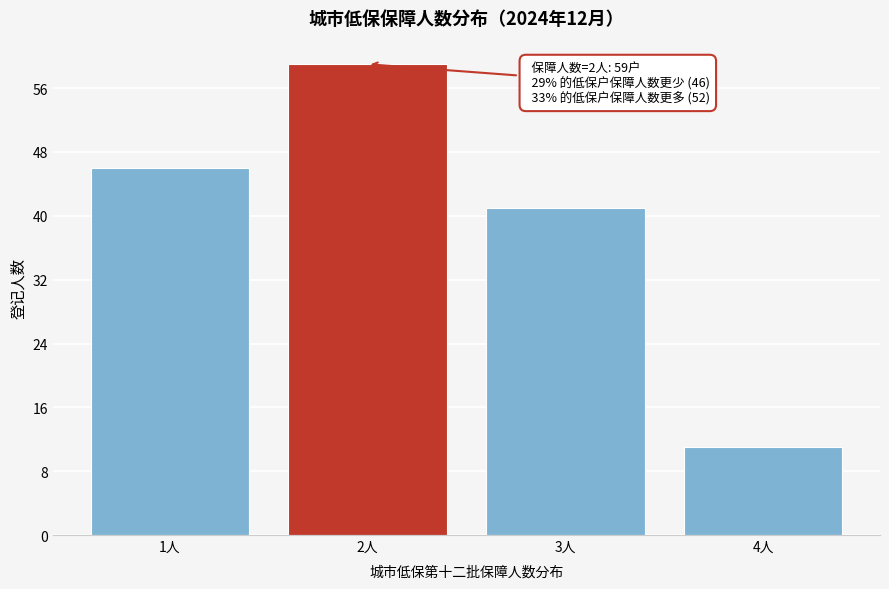

Reading right to left, extract all data points from this chart.

11	41	59	46